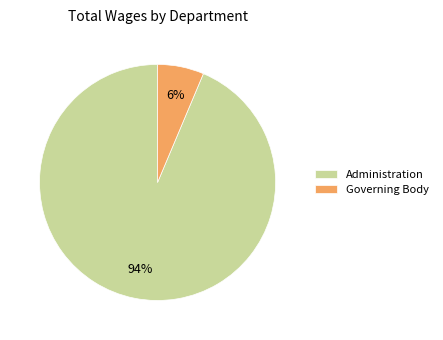

To the nearest percent, what is the combined percentage of Administration and Governing Body?

100%